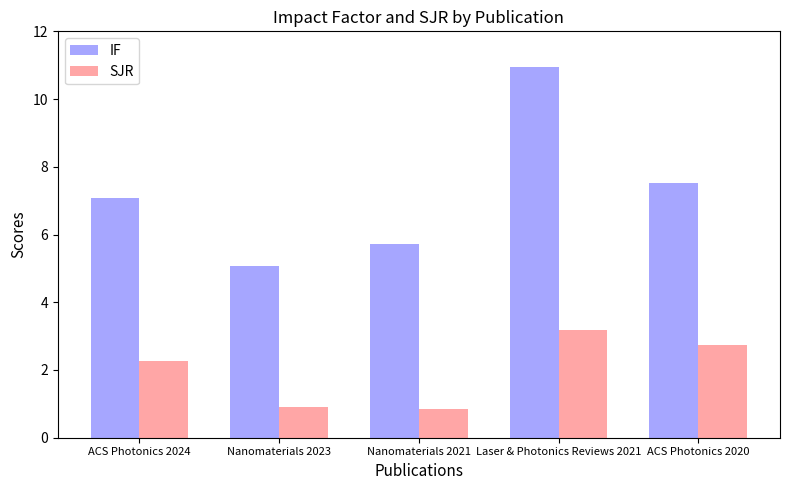

Where is SJR nearest to the value 2?

ACS Photonics 2024